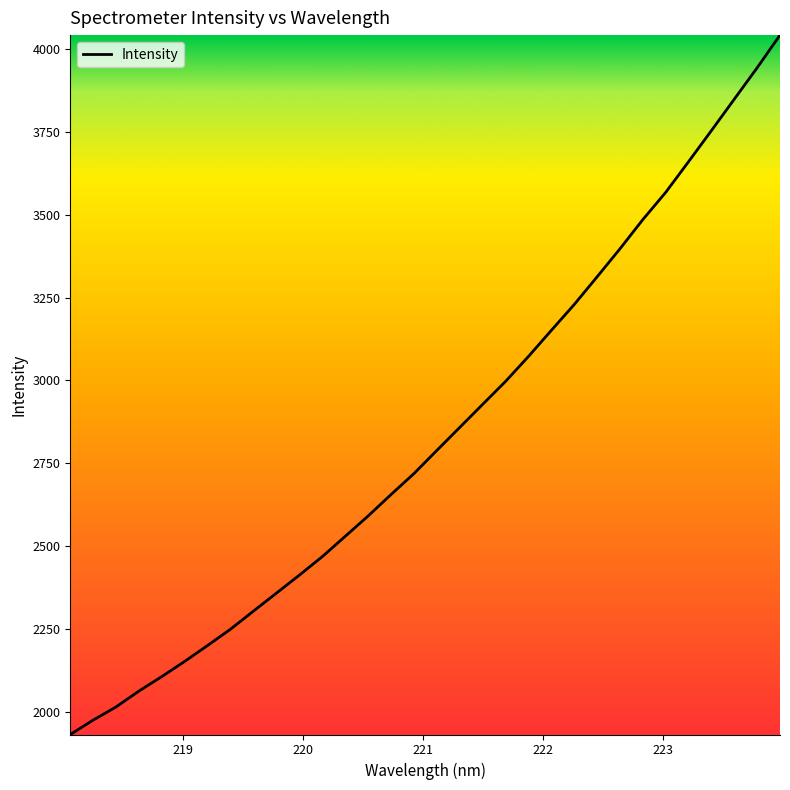

What is the difference between the maximum and minimum values?

2109.8